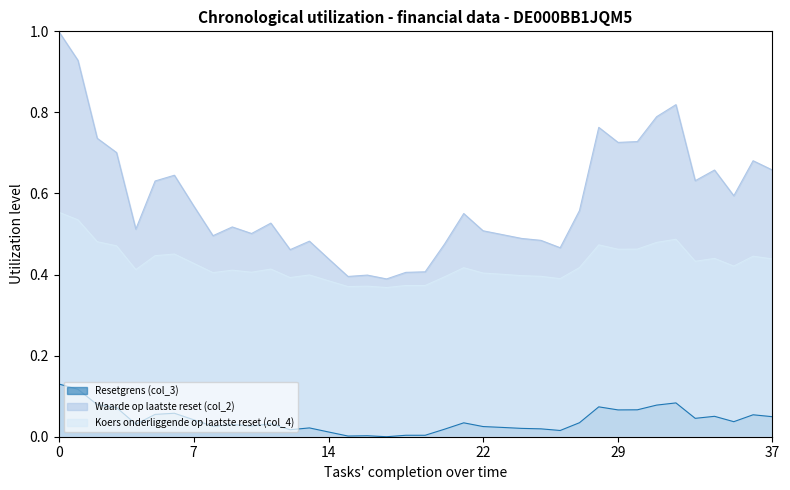

List the series in order of their peak value, highest first.

Waarde op laatste reset (col_2), Koers onderliggende op laatste reset (col_4), Resetgrens (col_3)